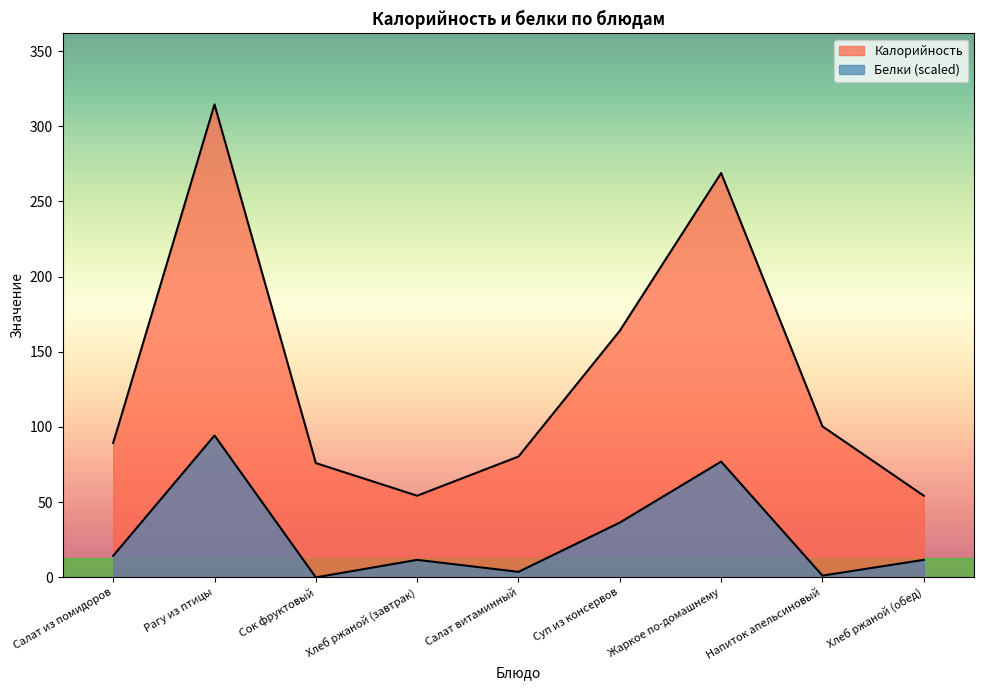

Reading left to right, transcribe all the data shown in this chart.

Калорийность: 89.4	314.5	76.0	54.3	80.3	164.0	268.9	100.4	54.3
Белки: 14.4	94.3	0.0	11.6	3.7	36.4	77.0	1.2	11.6